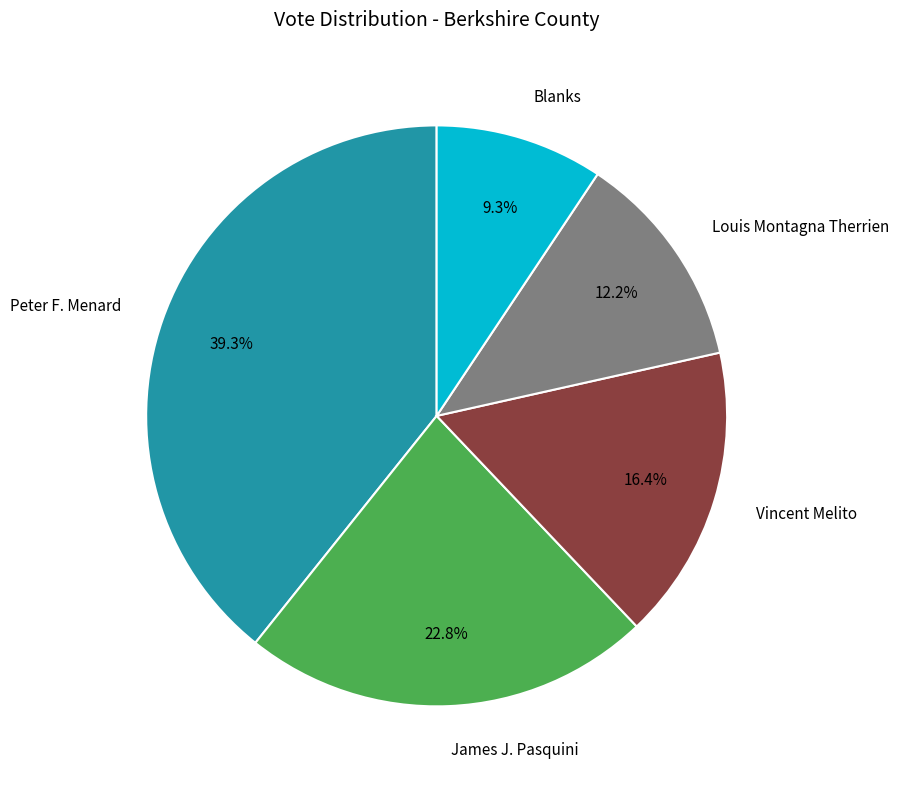

How many segments does this pie chart have?

5